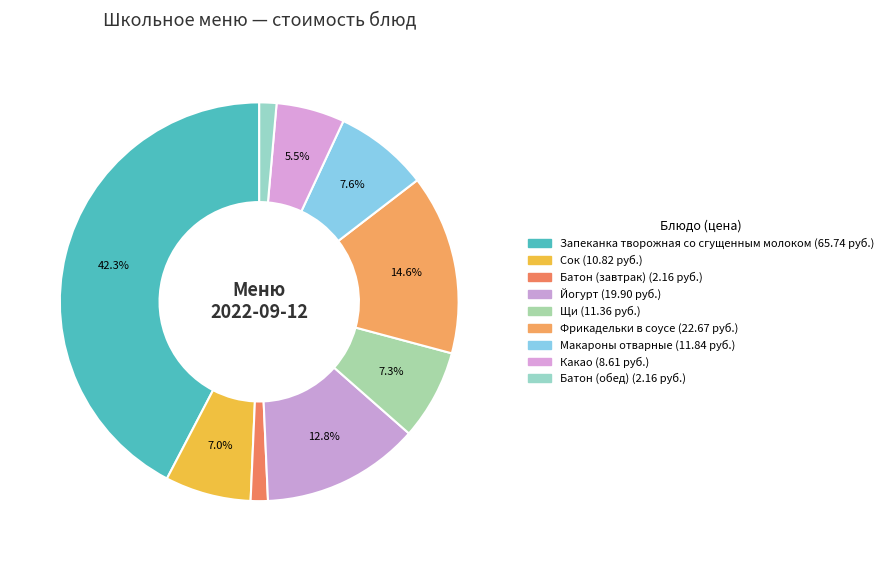

What percentage is the Макароны отварные slice, to the nearest percent?

8%